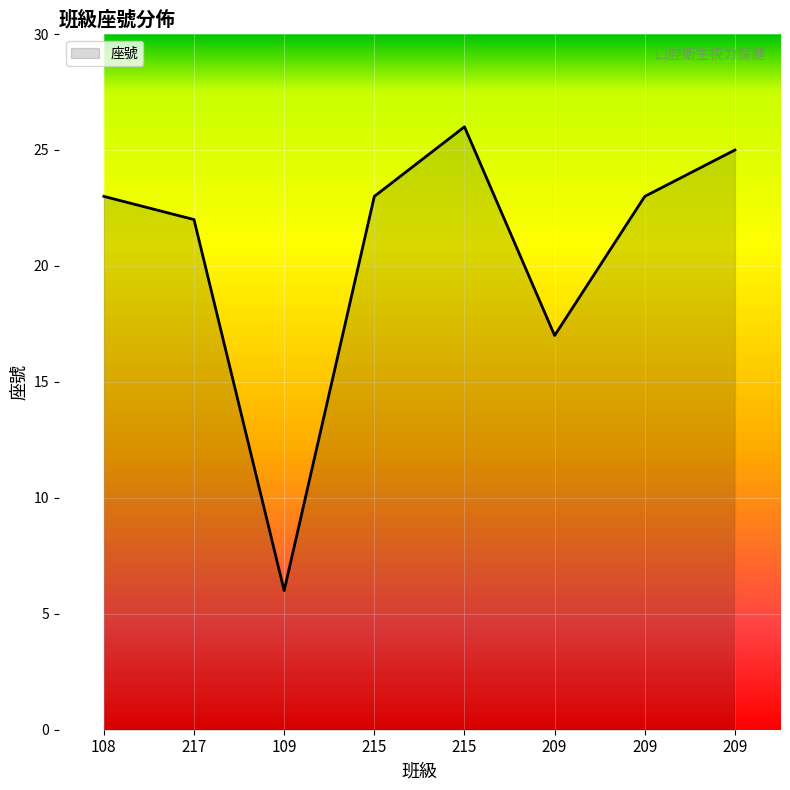

True or false: the data shows 42 at 215.

False